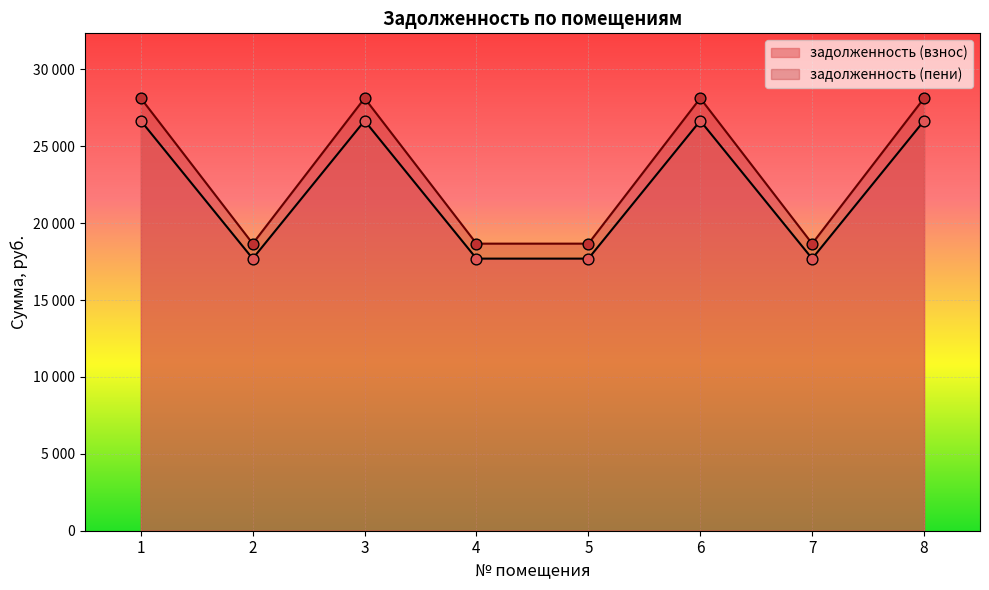

Is the value of задолженность (взнос) at 4 greater than the value of задолженность (пени) at 8?

No